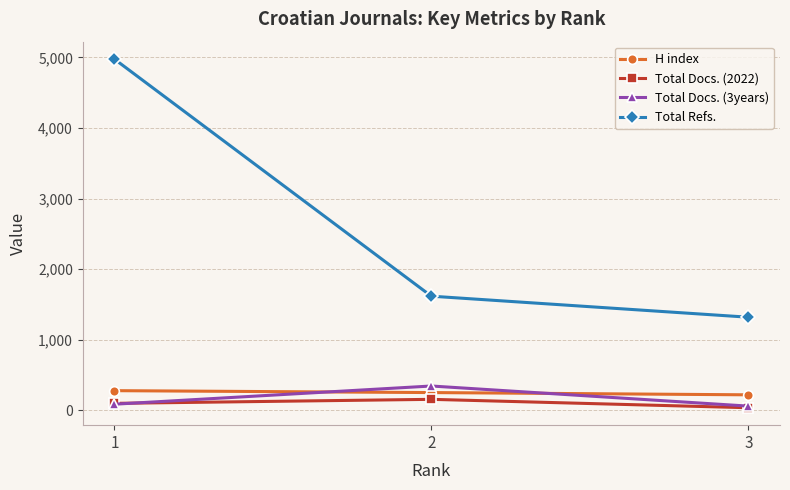

Does the chart display data point markers on the line(s)?

Yes